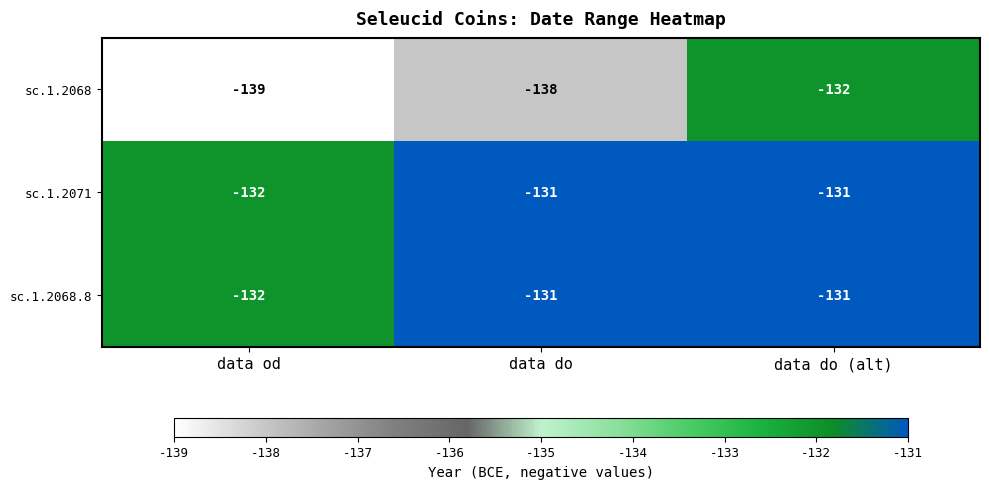

Which category has the lowest value in the sc.1.2071 series?

data od